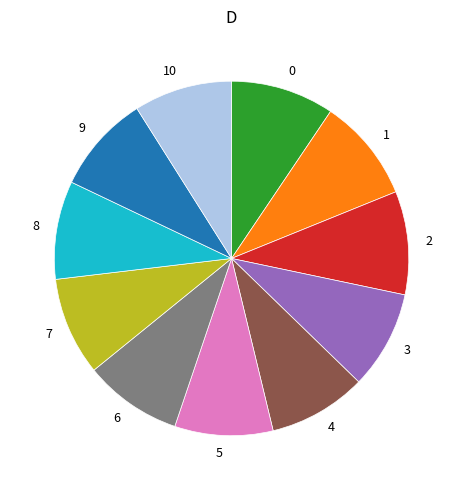

Is there any slice that represents more than half of the pie?

No